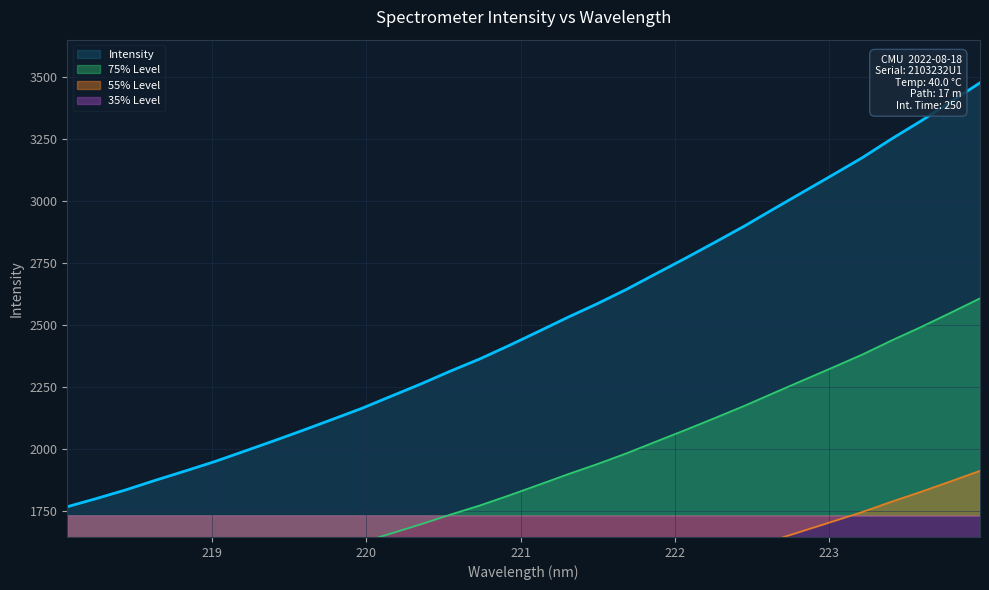

What is the maximum value shown in the chart?

3478.4